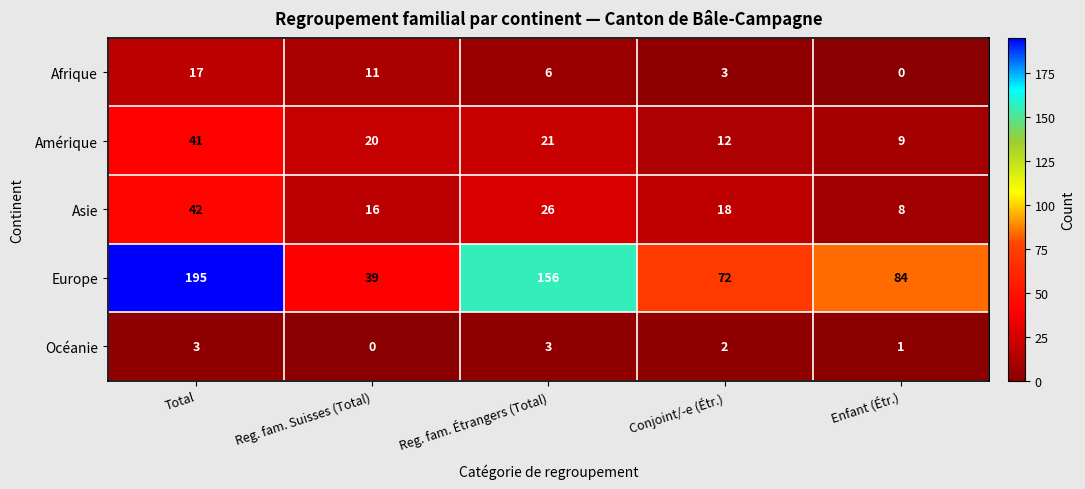

At how many categories does at least one series exceed 71?

4